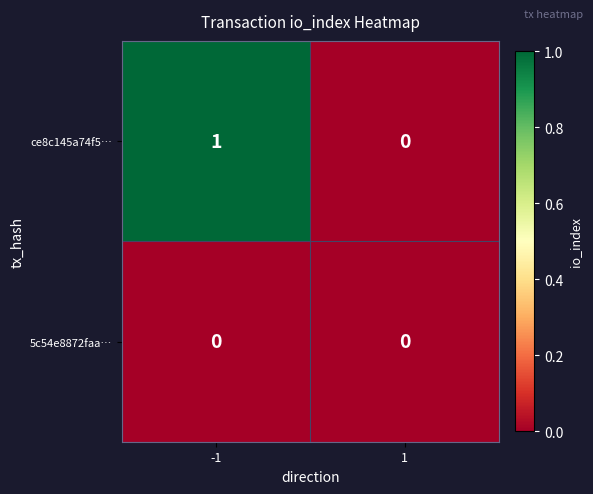

Count the number of data series in this chart.

2